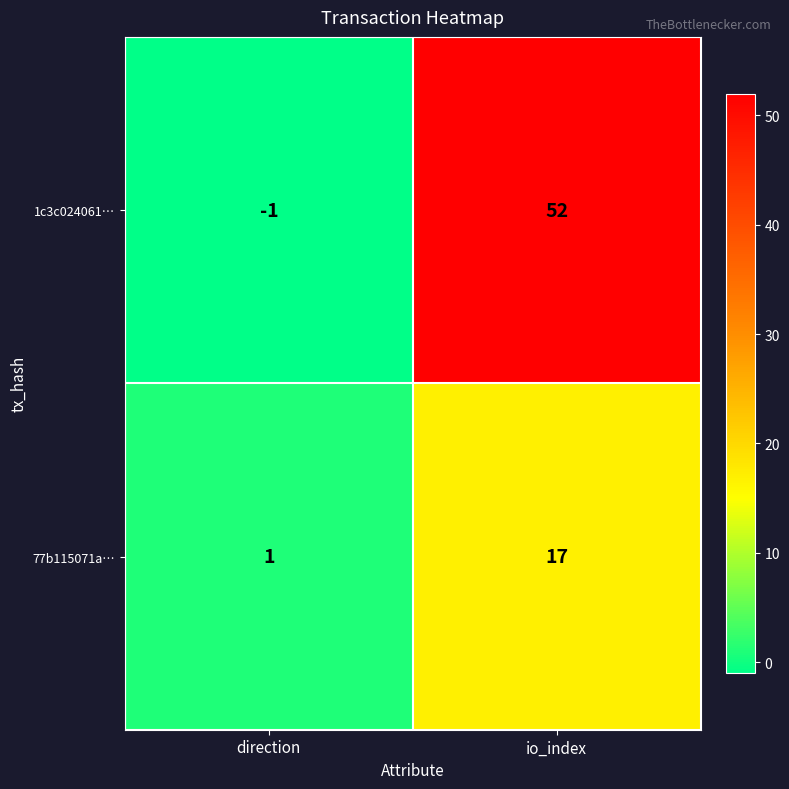

Which label corresponds to the largest value in the chart?

io_index